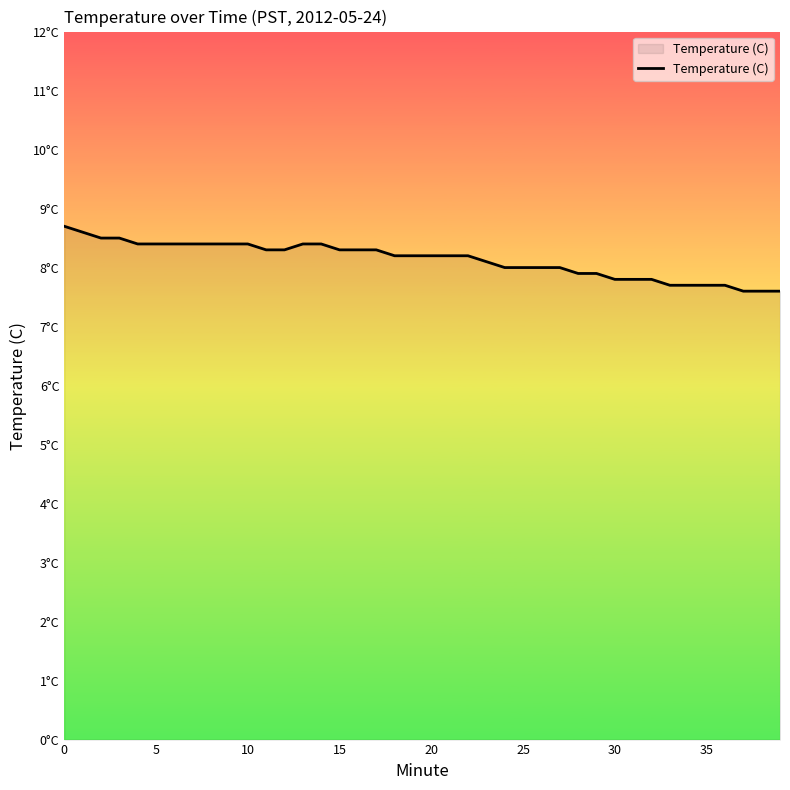

Does the chart have visible grid lines?

No